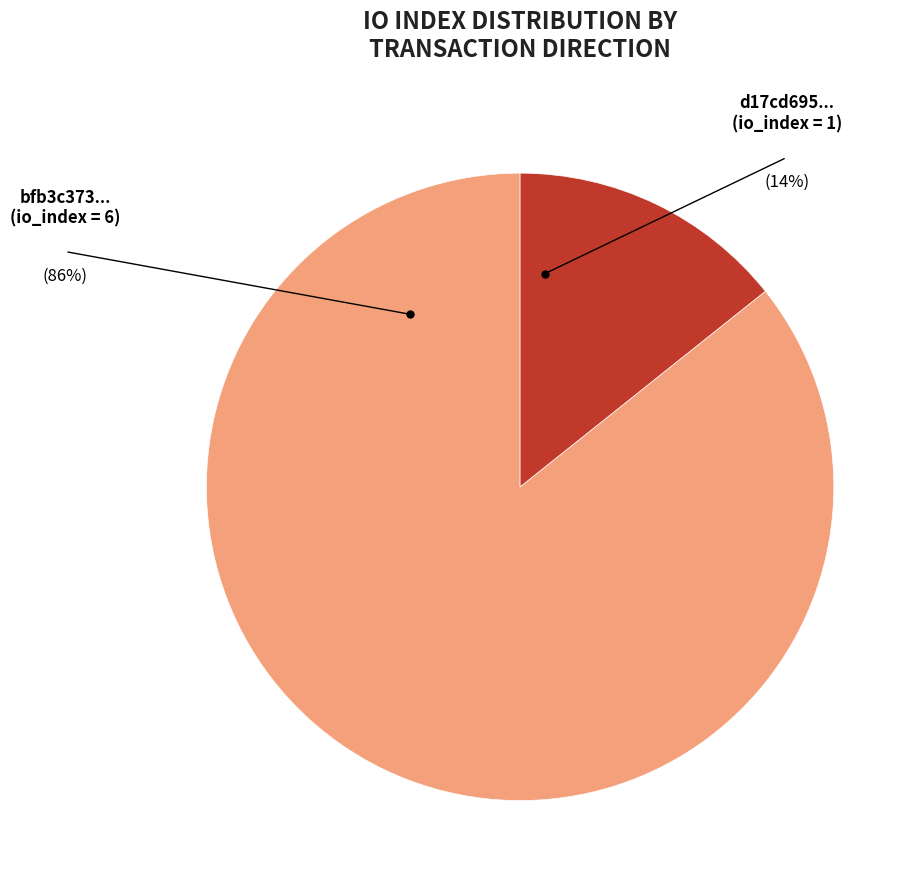

Is there a majority slice in this chart?

Yes